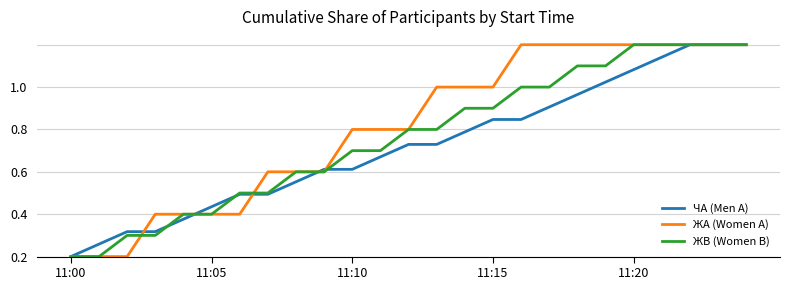

After their last crossing, which series has the higher values: ЧА (Men A) or ЖВ (Women B)?

ЖВ (Women B)